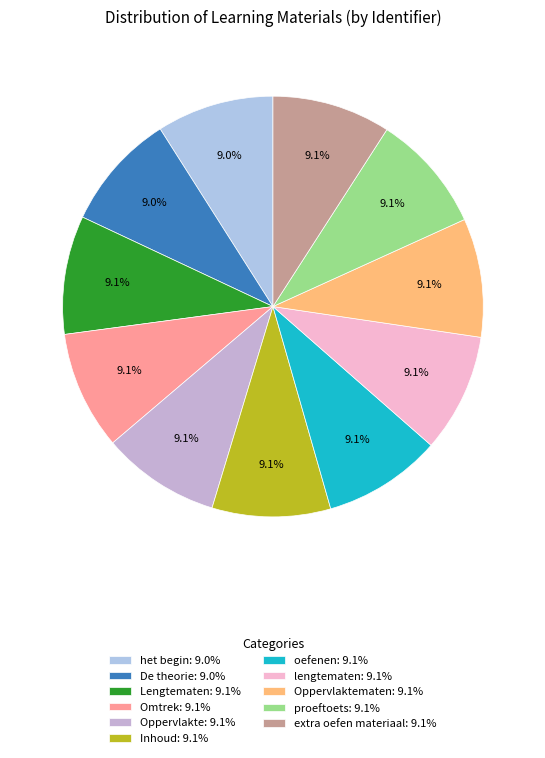

How many slices are in this pie chart?

11